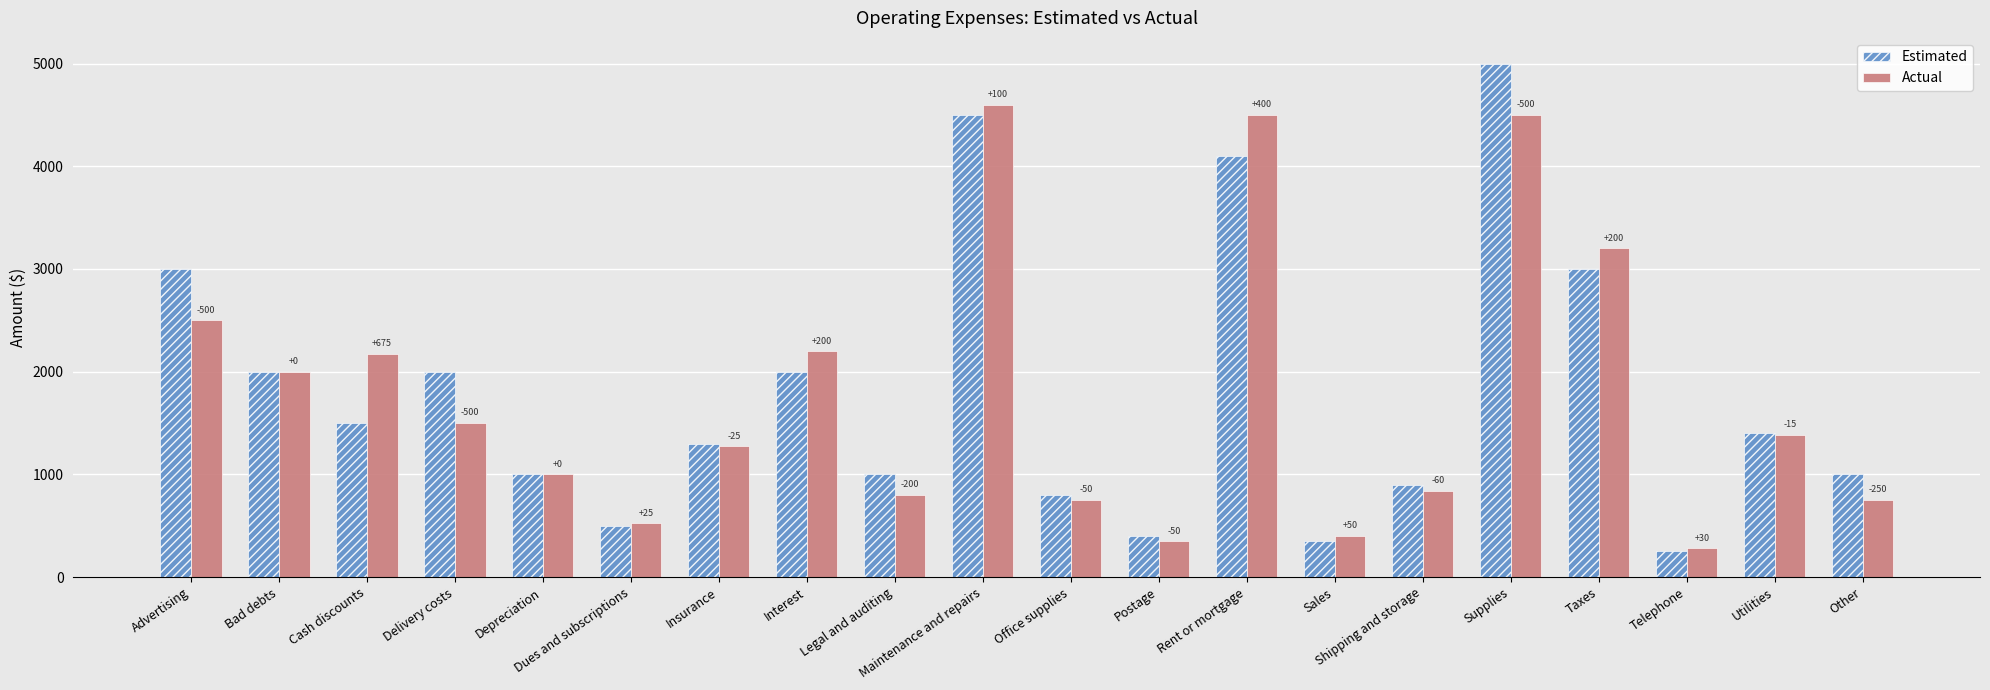

What are all the series names shown in the legend?

Estimated, Actual